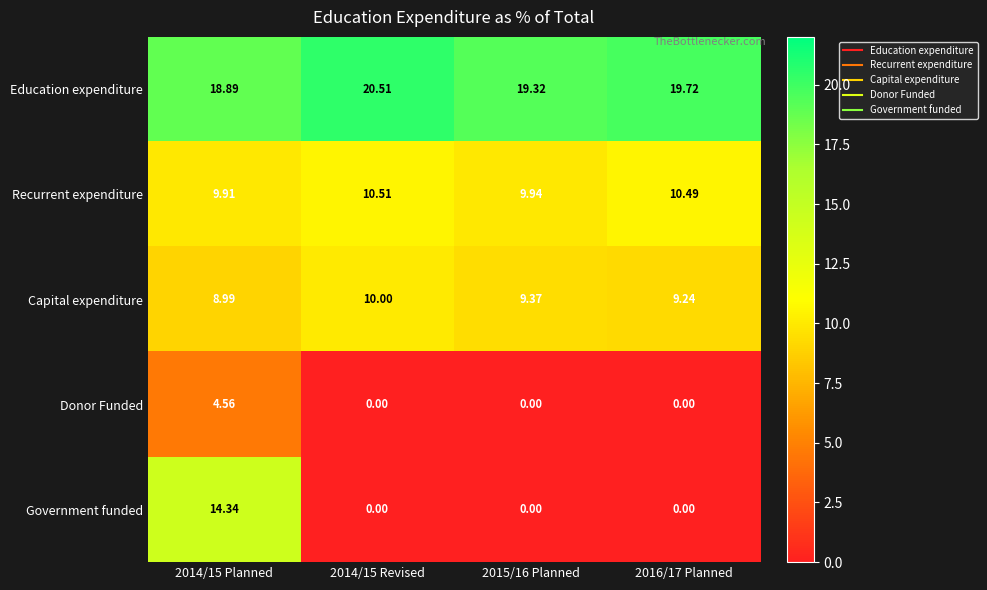

Between 2015/16 Planned and 2016/17 Planned, which series saw the biggest shift?

Recurrent expenditure